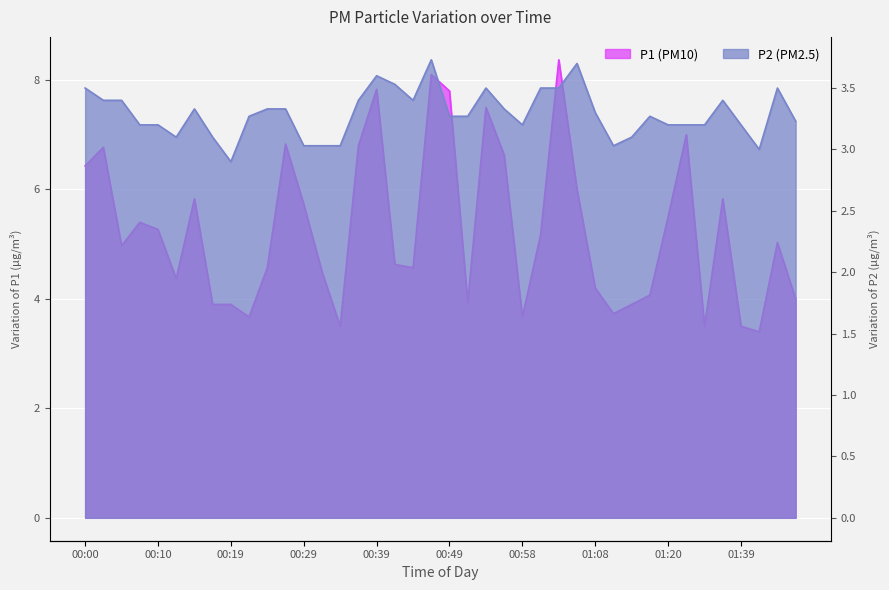

What is the total value across all series at 01:47?

8.5